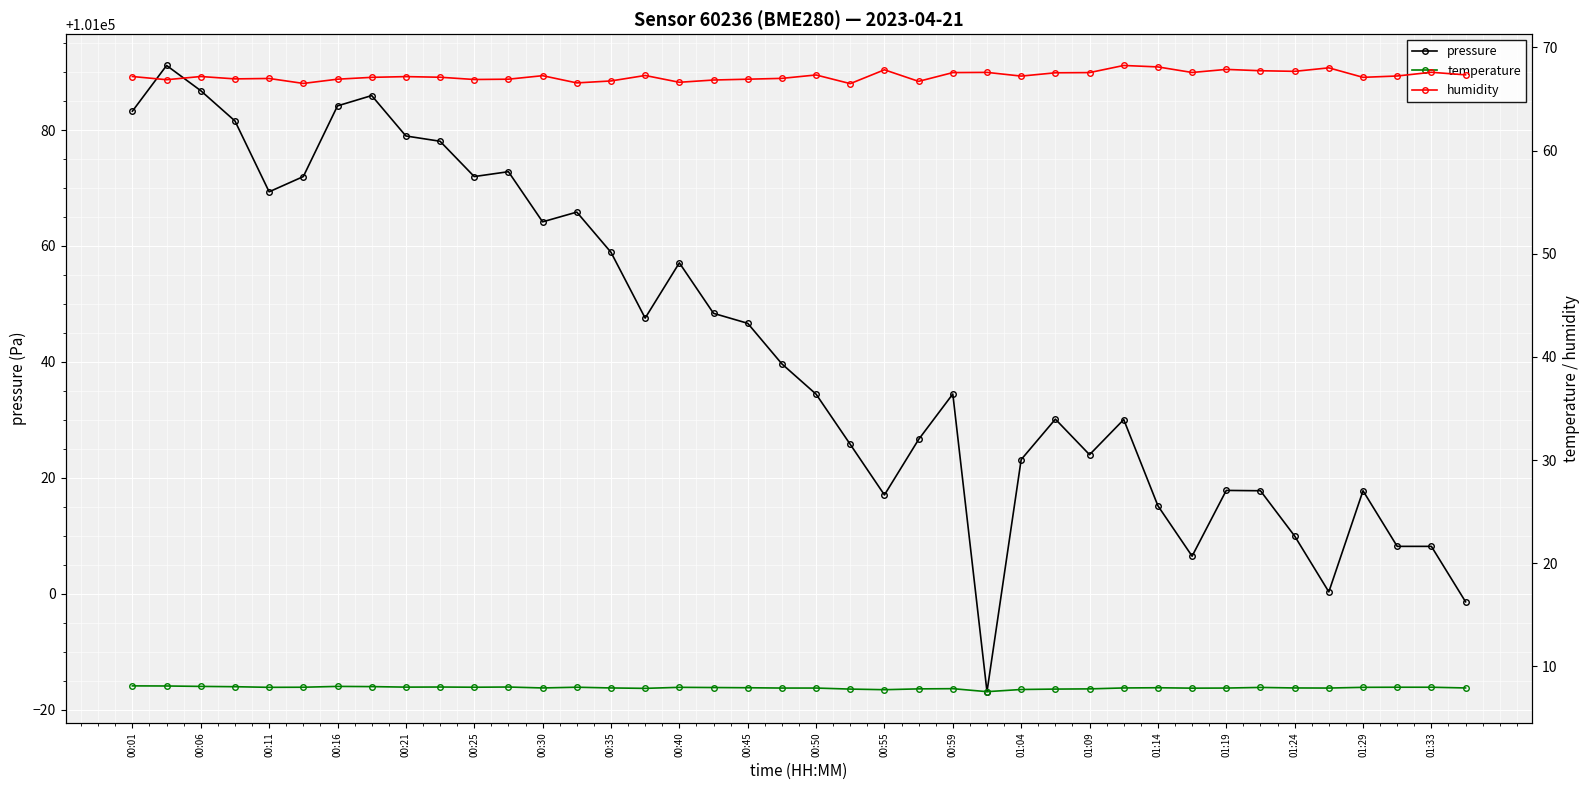

Is it true that pressure equals 101064.2 at 00:30?

True